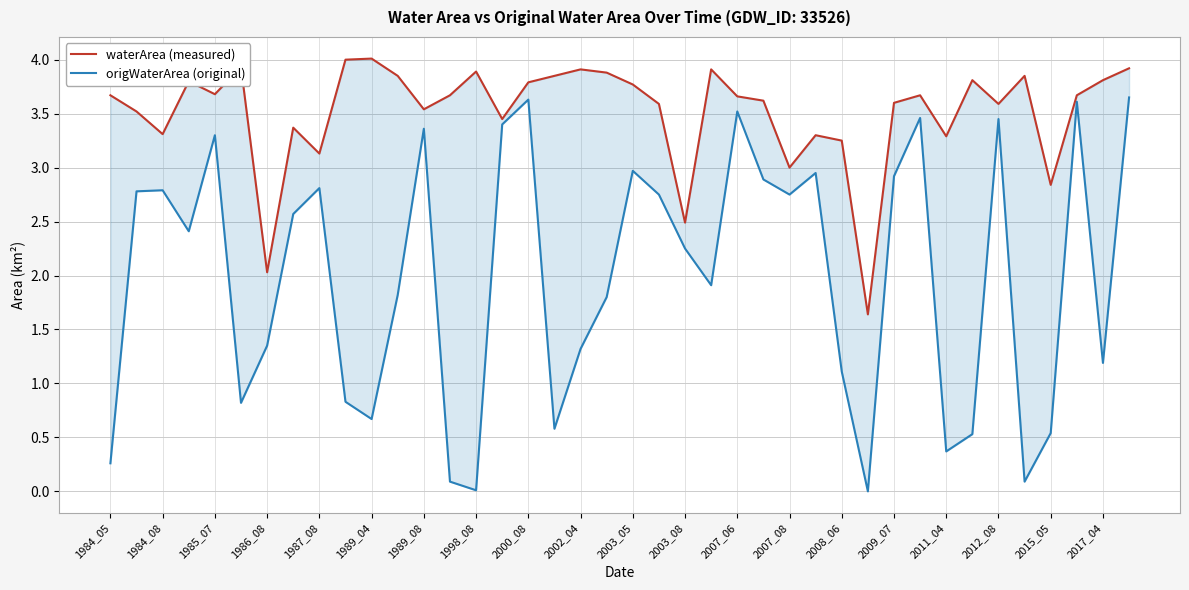

What is the spread (max minus min) of values at 29?

1.6